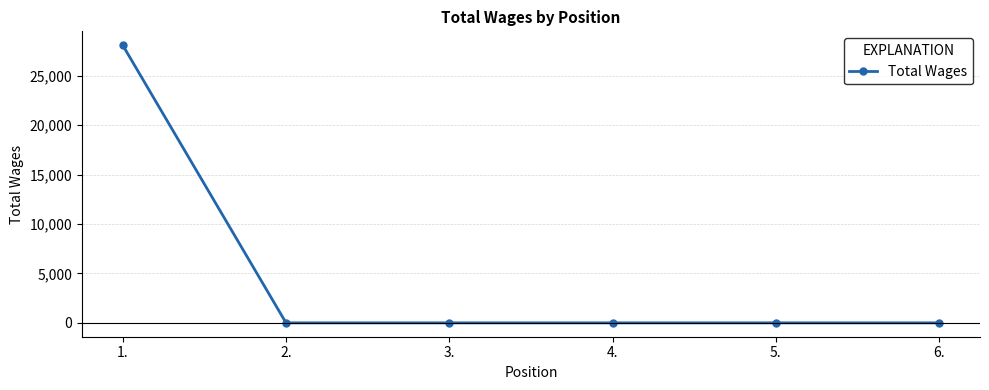

True or false: the data has more than 2 interior local peaks.

False